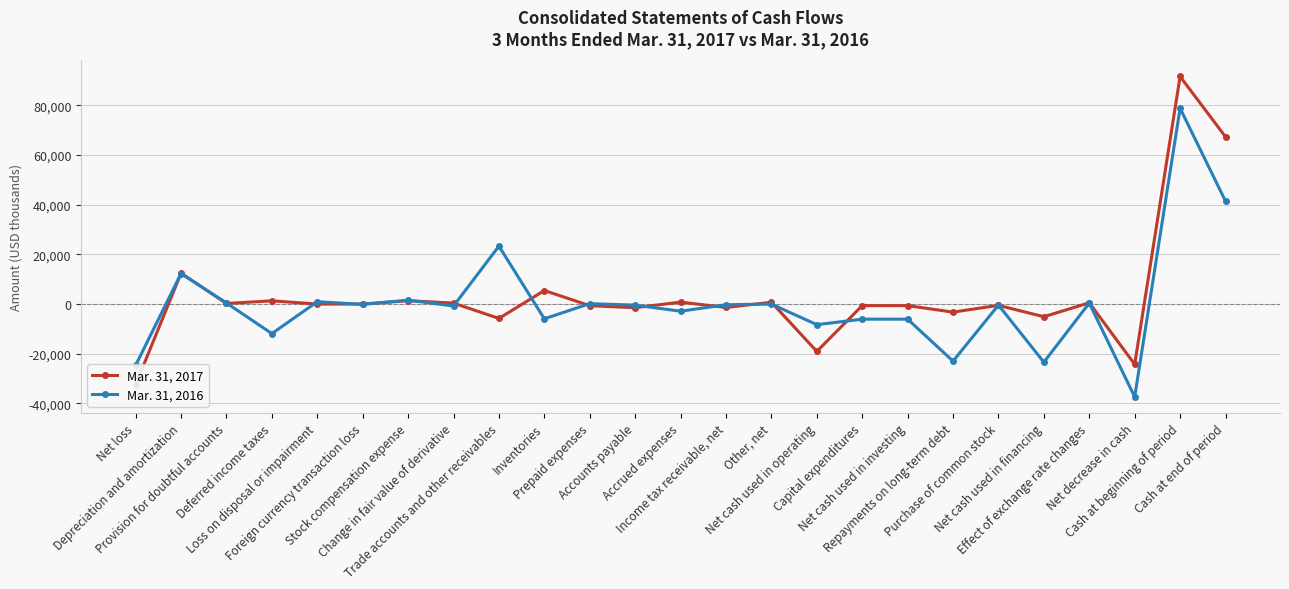

What position from the right is Net decrease in cash?

3